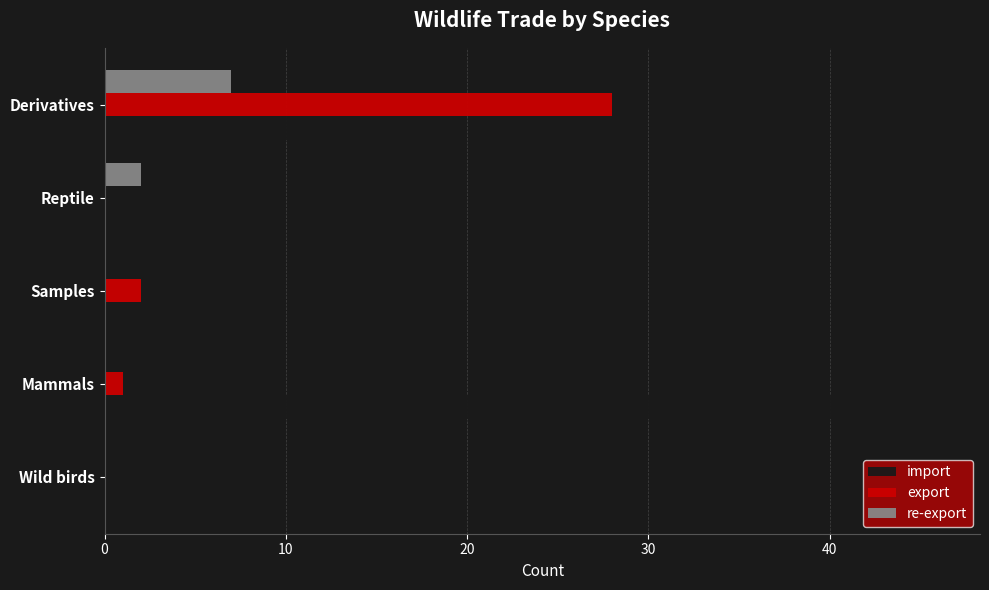

Which category has the highest value across all series?

Mammals